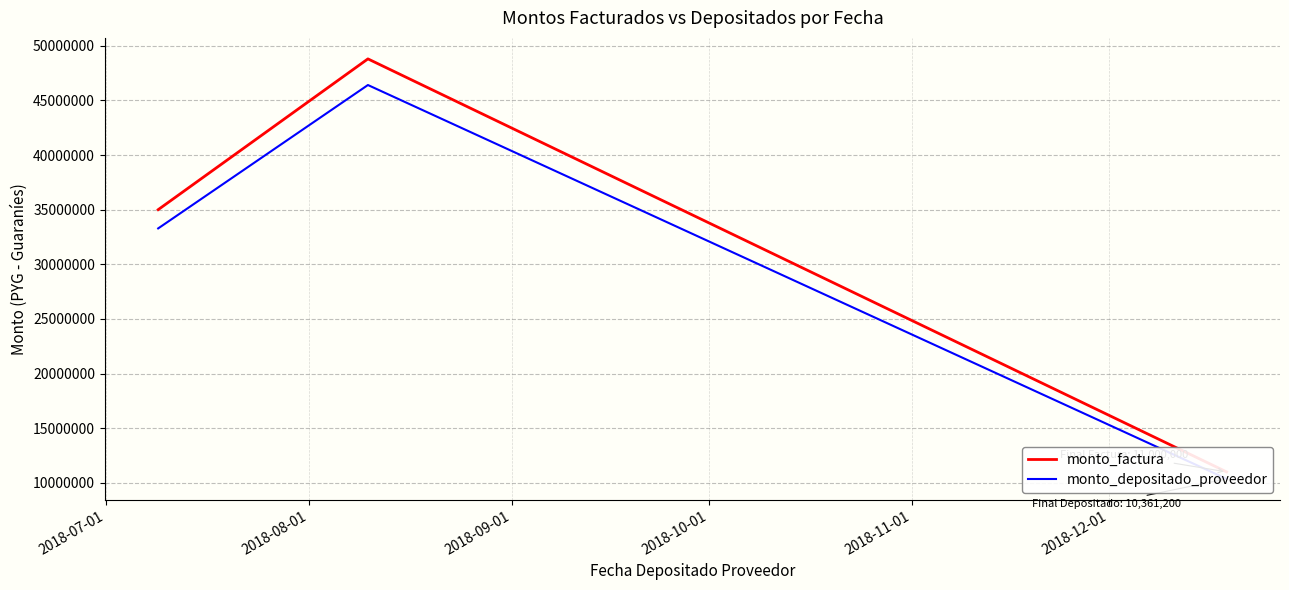

What is the average value of the monto_depositado_proveedor series?

30017826